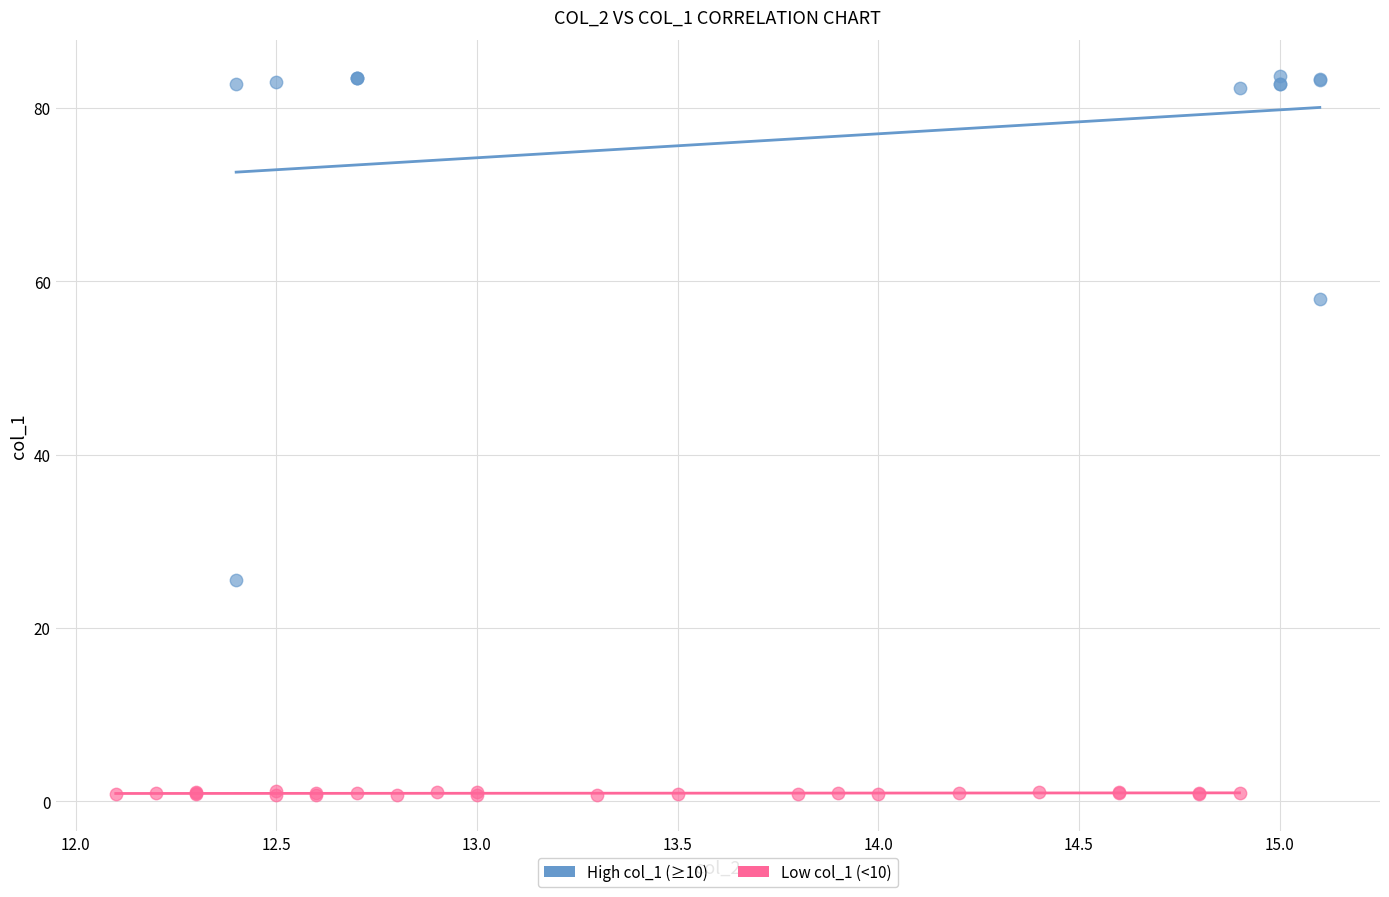

Which series contains the highest Y value?

High col_1 (≥10)